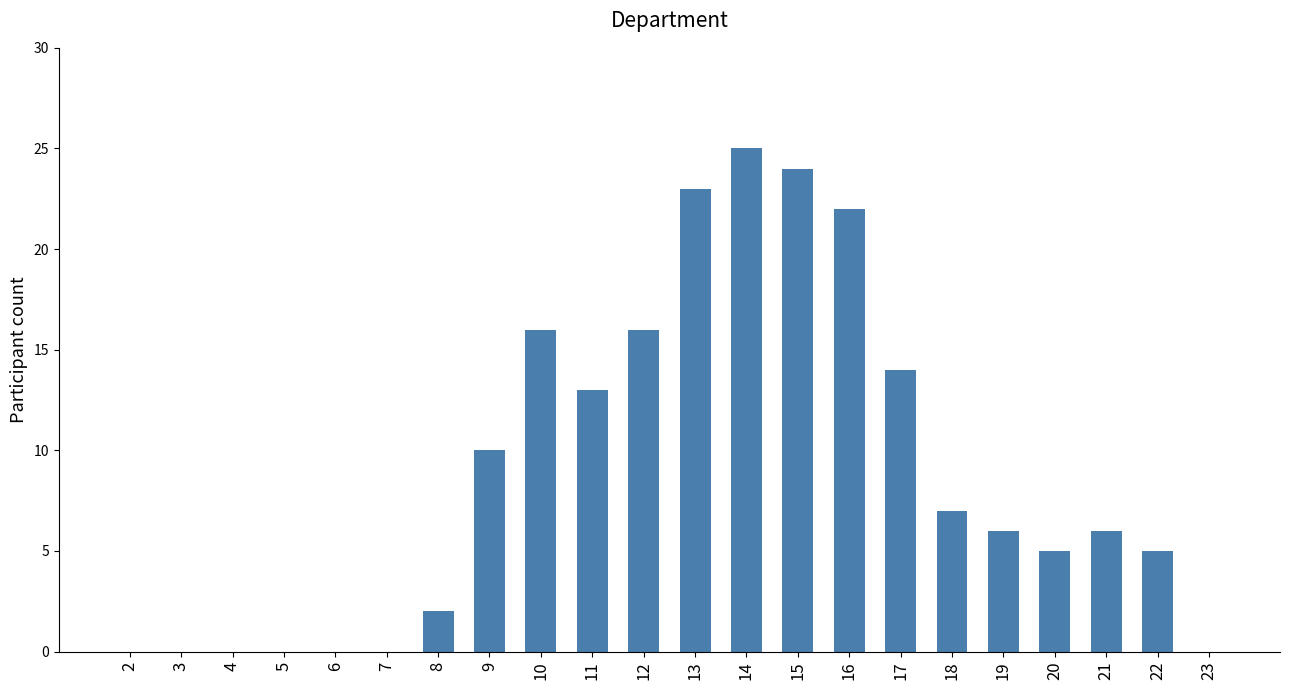

Is it true that the value at 4 is 8?

False